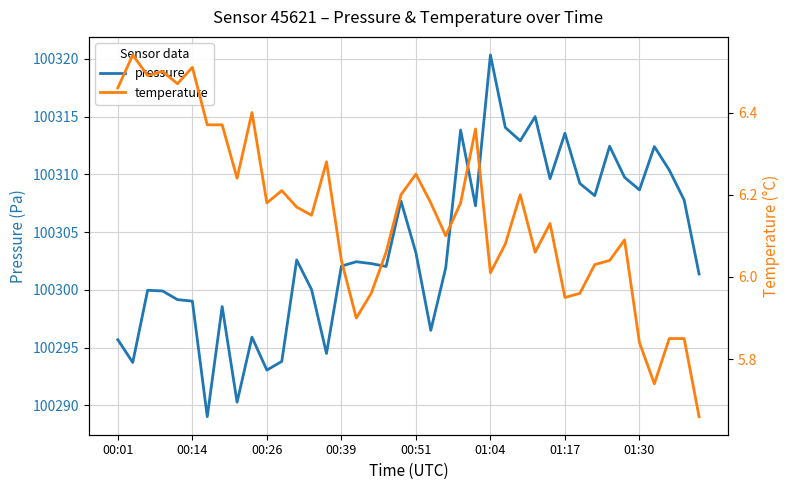

At which category is the sum across all series the highest?

01:04